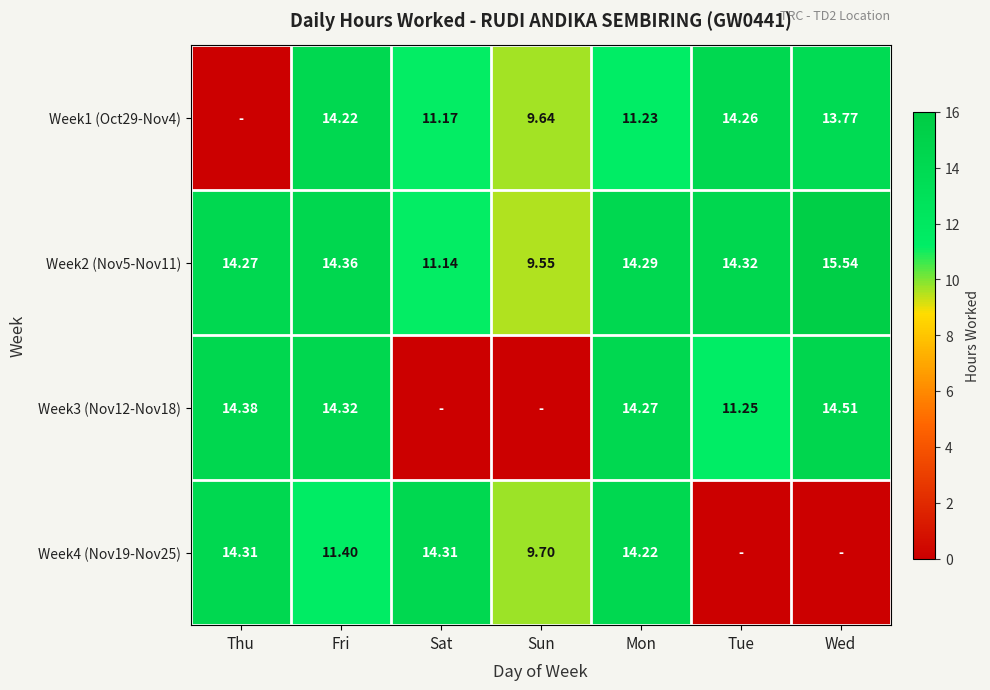

The value of Week3 (Nov12-Nov18) at Wed is 14.5. True or false?

True